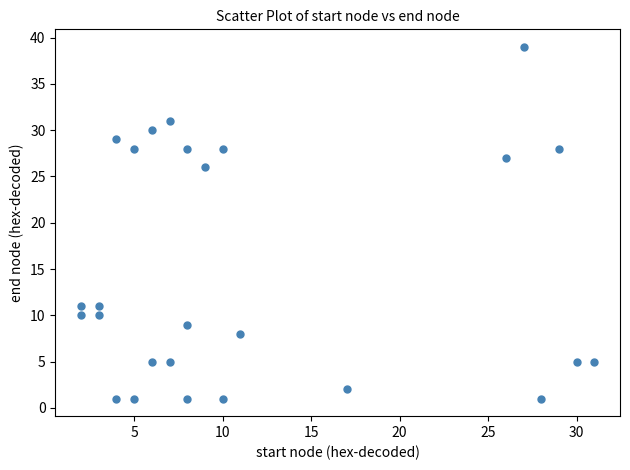

What is the range of X values (max minus min)?

29